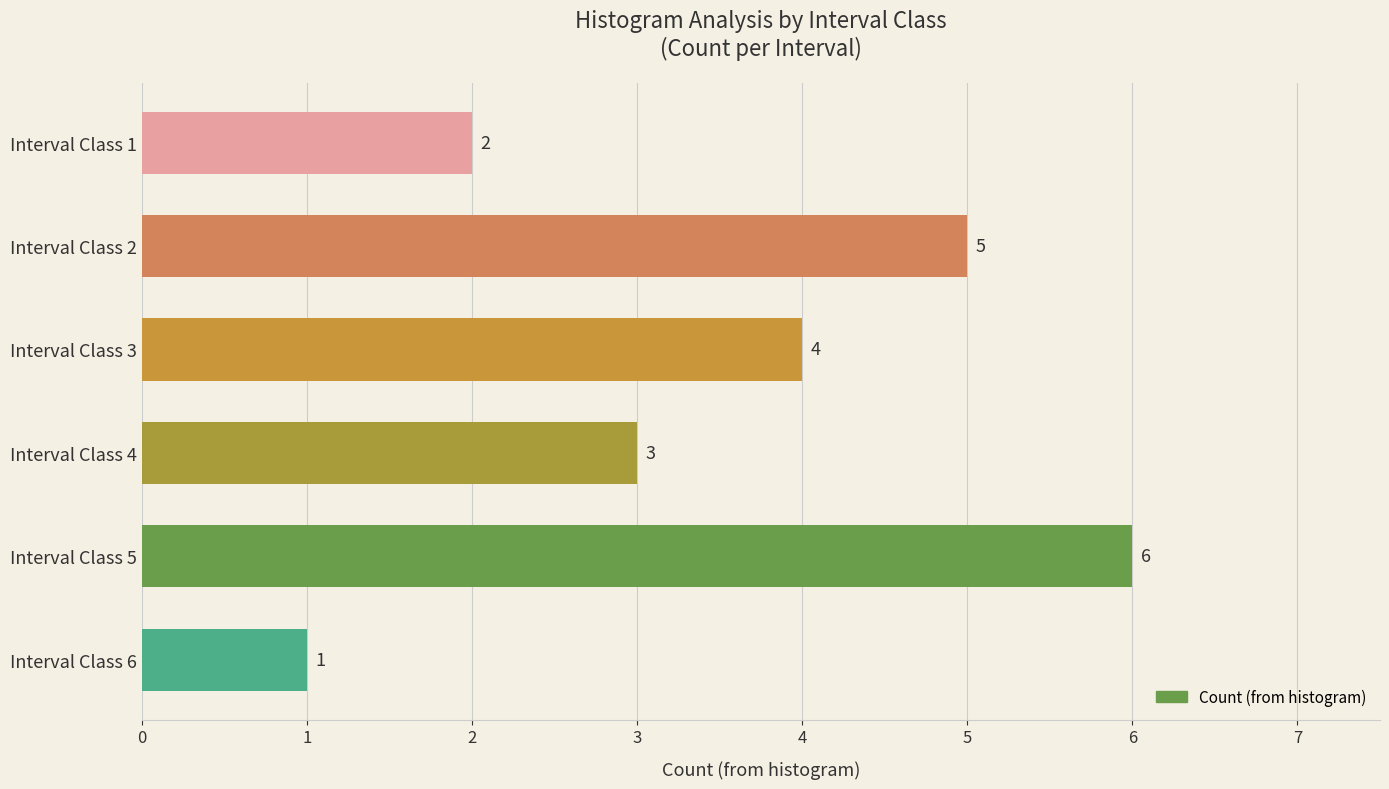

What is the value of the 5th bar from the top?

6